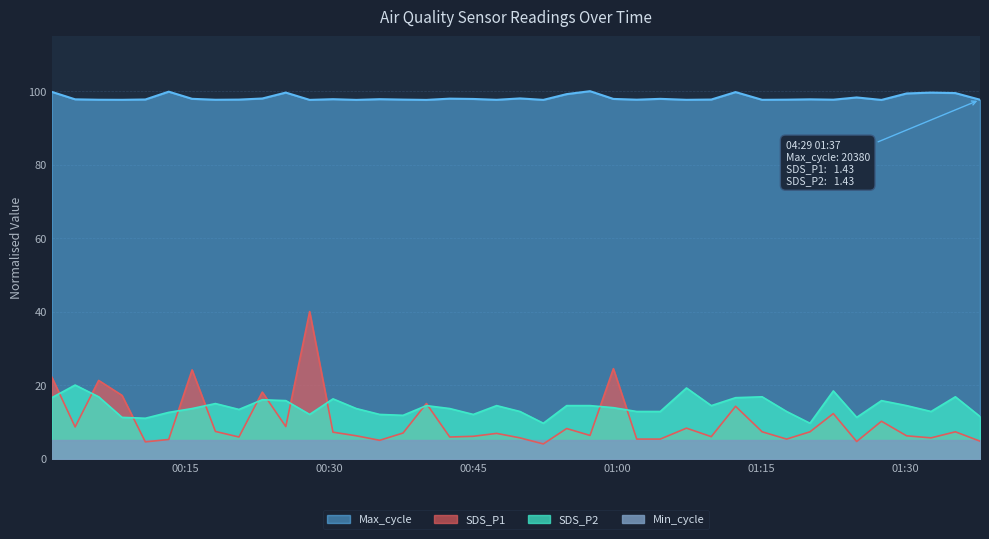

What is the minimum value shown in the chart?

4.0